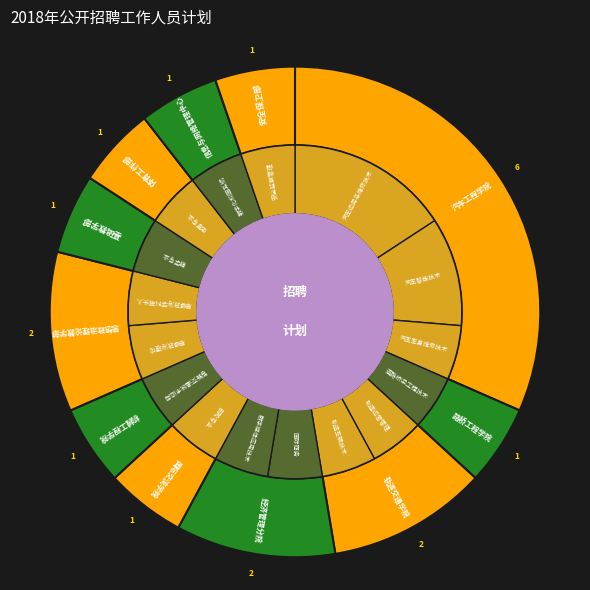

Count the number of slices in the pie.

11